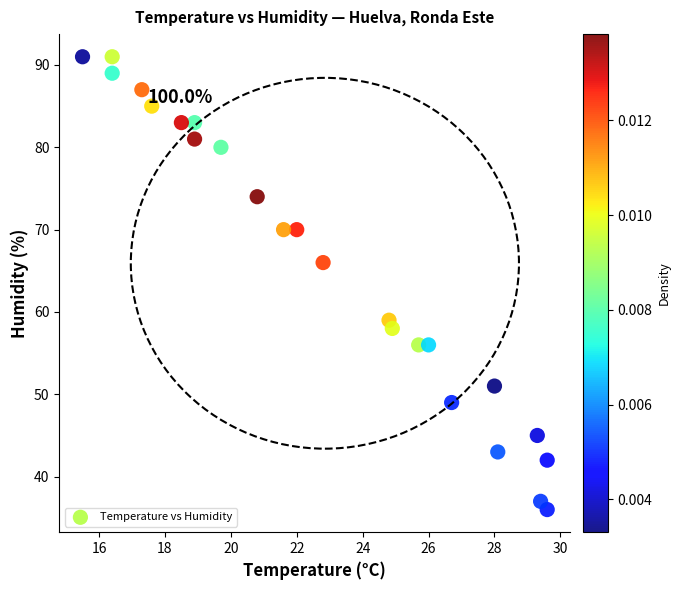

What Y value in the scatter plot is closest to 63?

66